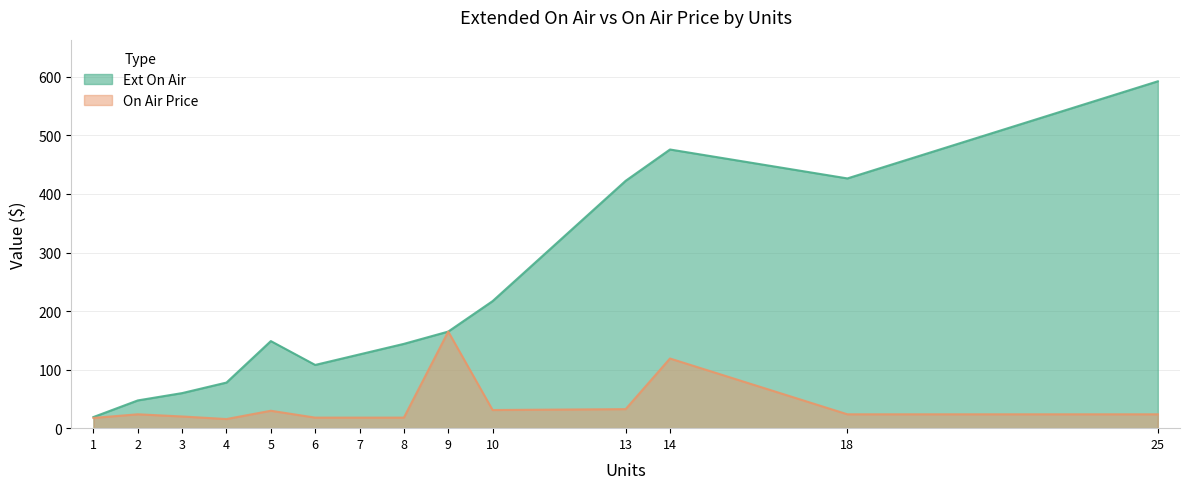

Count the number of categories in the chart.

14